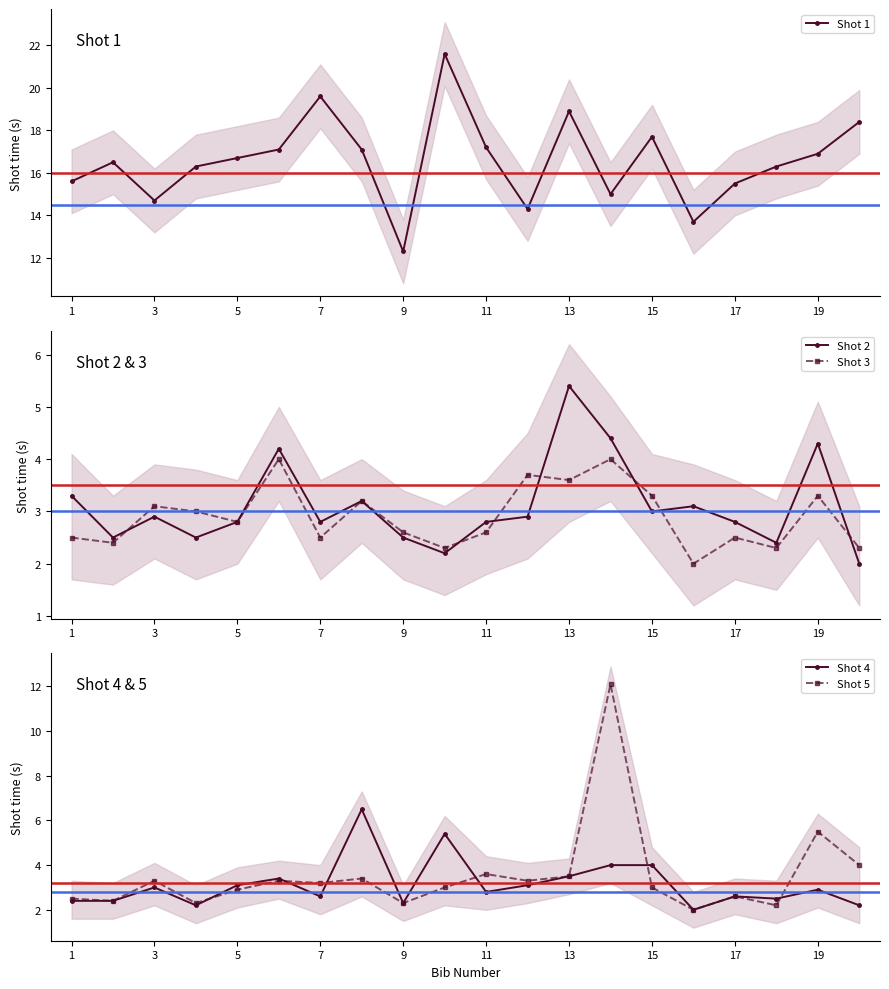

Is the value of Shot 5 at 3 greater than the value of Shot 4 at 1?

Yes